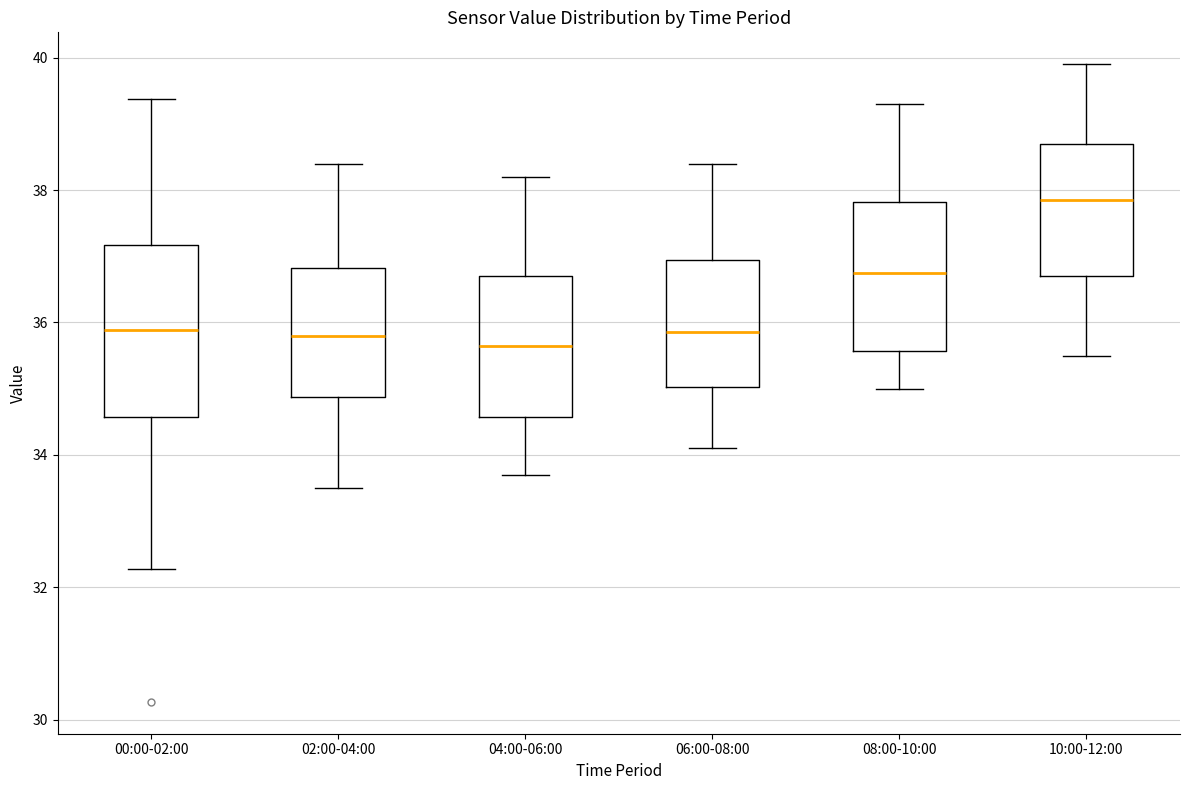

Reading left to right, transcribe this box plot: for each box, give where its median line is, the range the box spans, and where its two whiskers end, as read against the y-axis. The values are not printed on the chart, so give them approximately, as read against the axis.

00:00-02:00: median 35.8, box 34.6 to 37.2, whiskers 32.2 to 39.4
02:00-04:00: median 35.8, box 34.8 to 36.8, whiskers 33.6 to 38.4
04:00-06:00: median 35.6, box 34.6 to 36.8, whiskers 33.8 to 38.2
06:00-08:00: median 35.8, box 35.0 to 37.0, whiskers 34.2 to 38.4
08:00-10:00: median 36.8, box 35.6 to 37.8, whiskers 35.0 to 39.4
10:00-12:00: median 37.8, box 36.8 to 38.8, whiskers 35.6 to 40.0